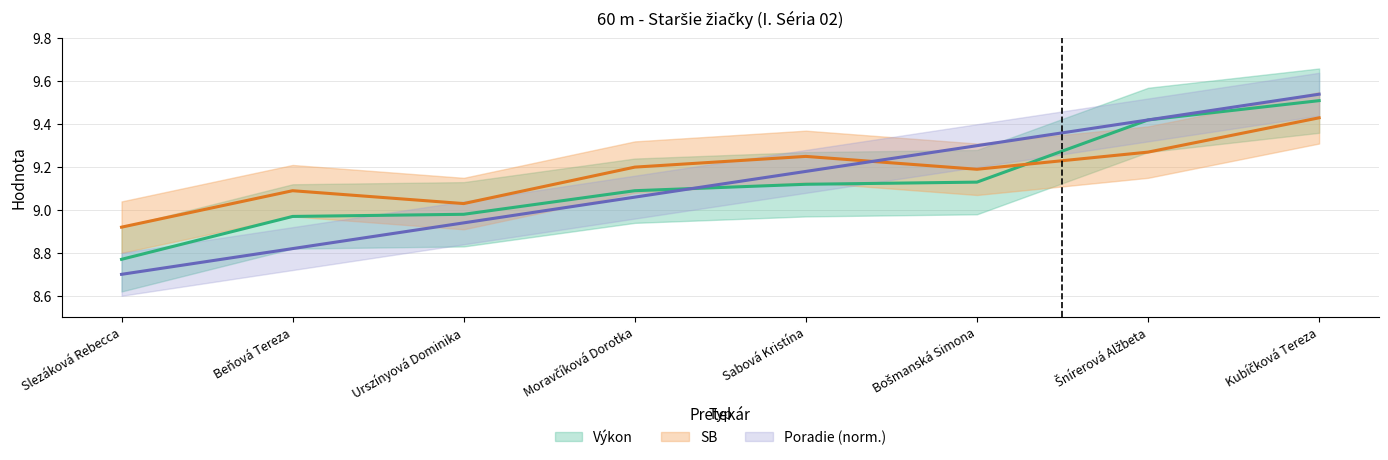

True or false: Výkon and Poradie cross at least once.

True